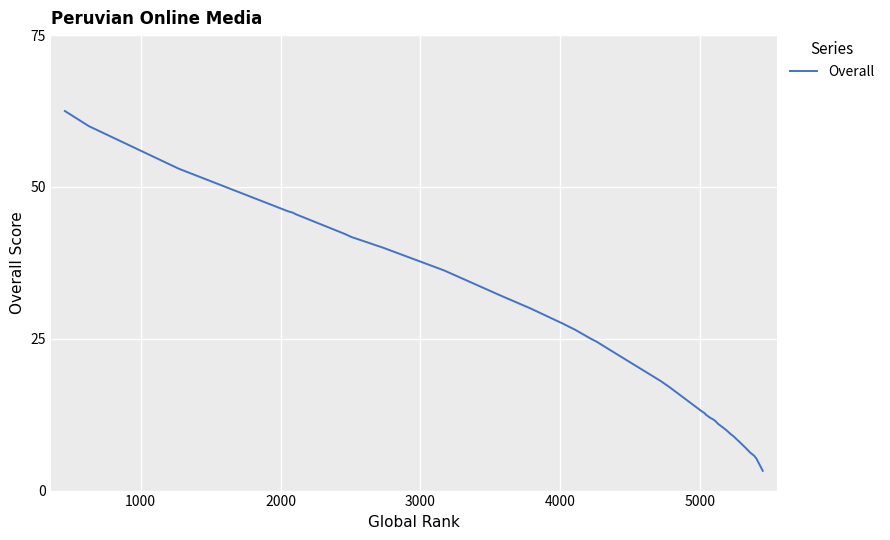

True or false: there are more than 2 points higher than both neighbors.

False